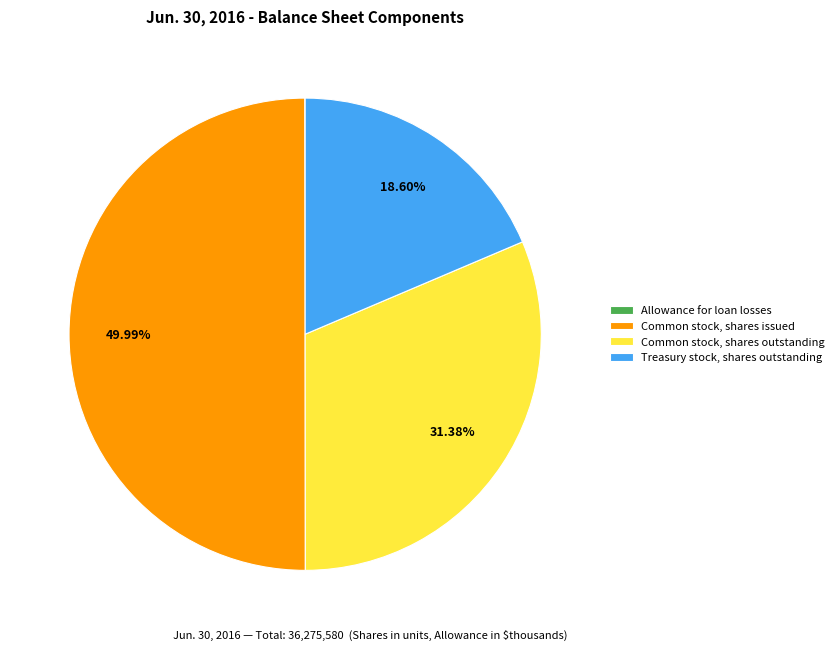

Is Common stock, shares outstanding the majority of the pie?

No